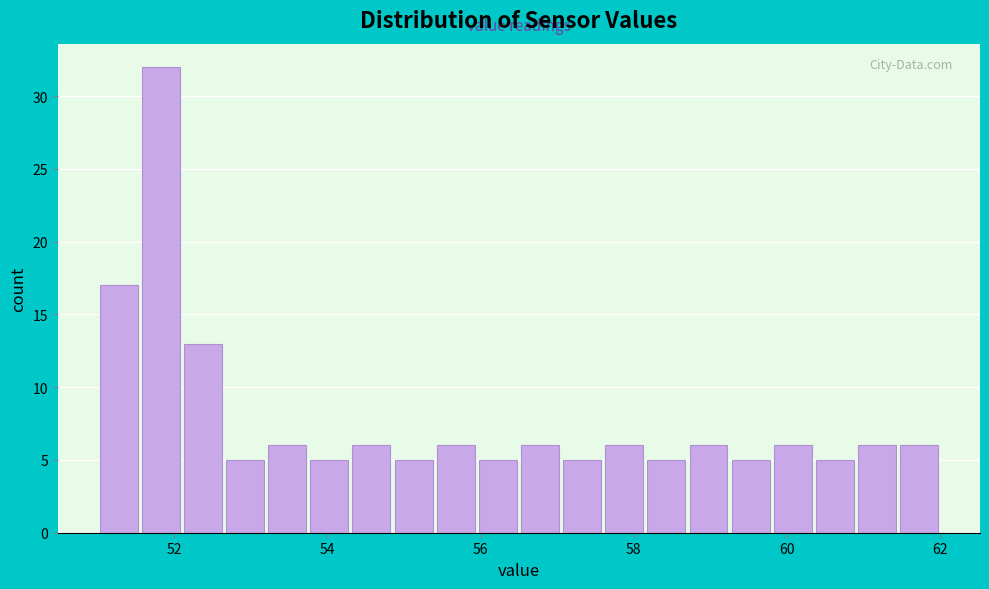

Read against the x-axis, roughly where is the centre of the tallest bar?

51.8